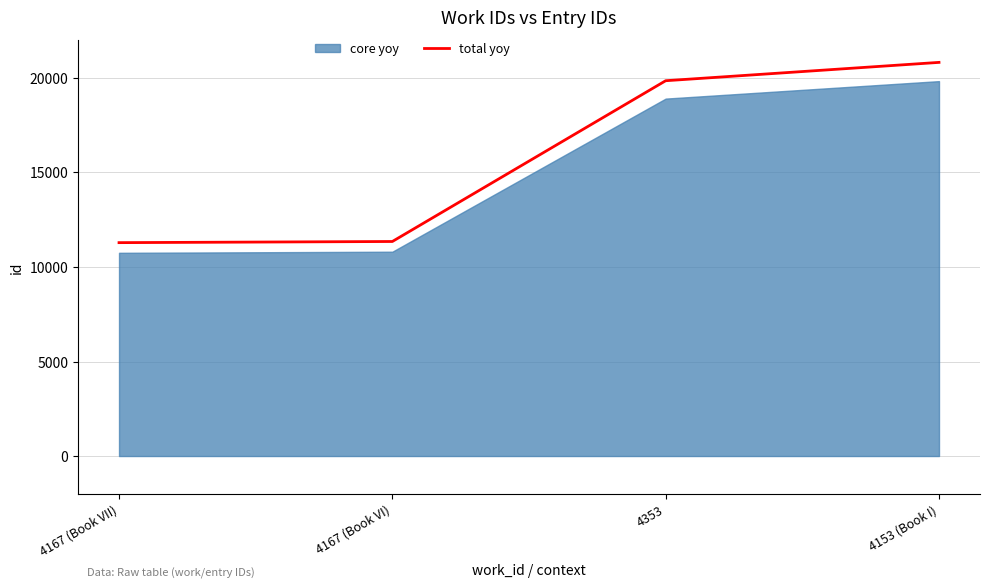

True or false: there are more than 1 points higher than both neighbors.

False